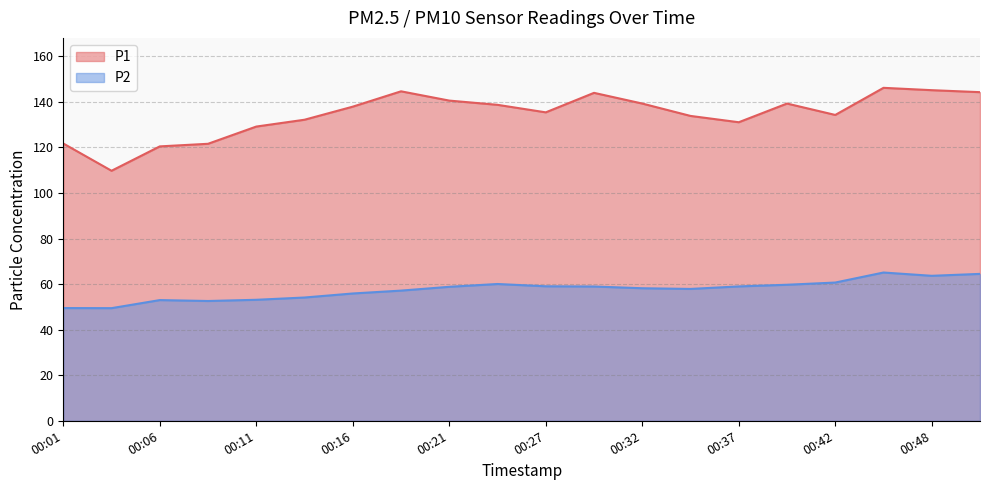

What is the minimum value for P2?

49.4